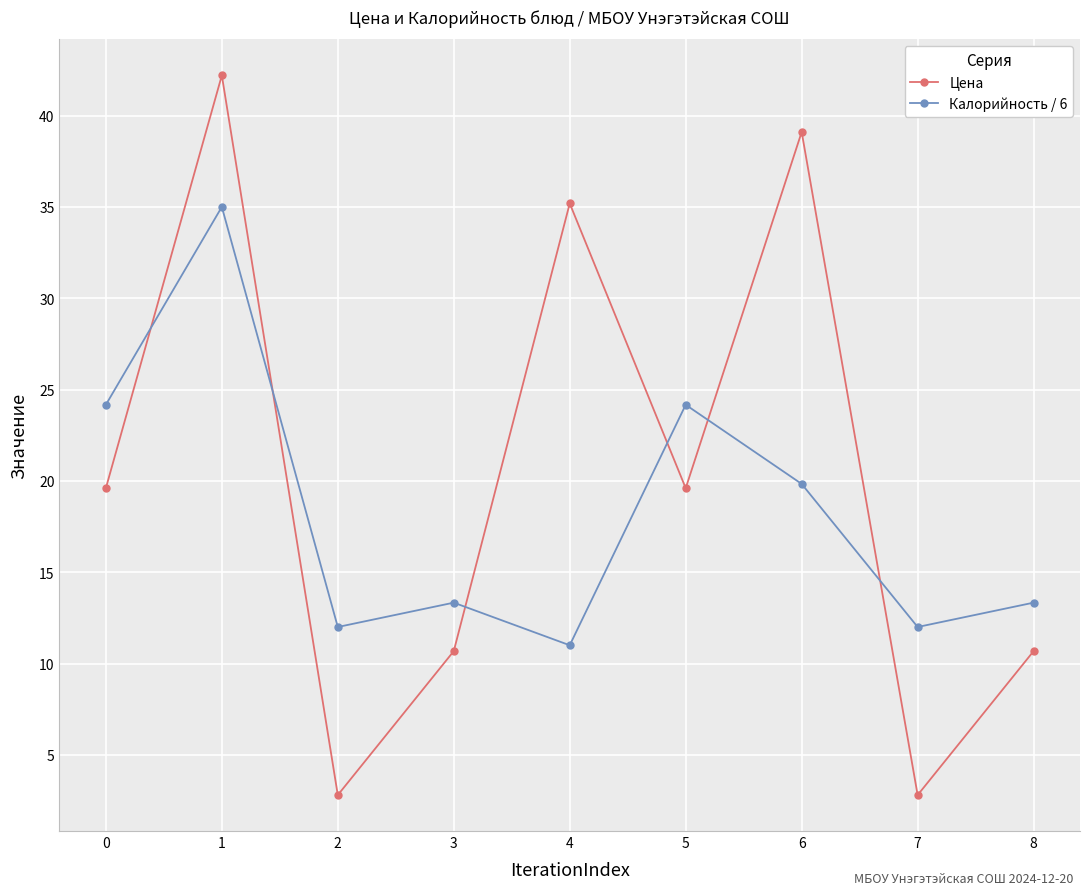

Reading right to left, list all the values displayed in this chart.

Цена: 8=10.7	7=2.8	6=39.1	5=19.6	4=35.2	3=10.7	2=2.8	1=42.2	0=19.6
Калорийность / 6: 8=13.3	7=12.0	6=19.8	5=24.2	4=11.0	3=13.3	2=12.0	1=35.0	0=24.2